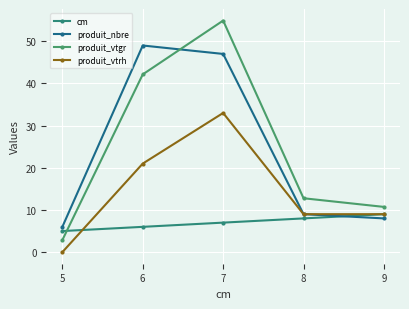

Does the chart have visible grid lines?

Yes